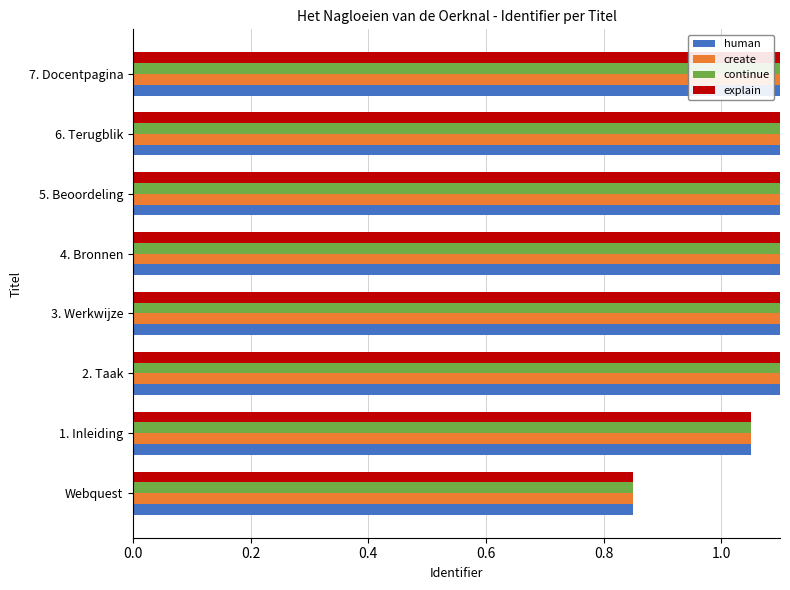

How many groups of bars are there?

8